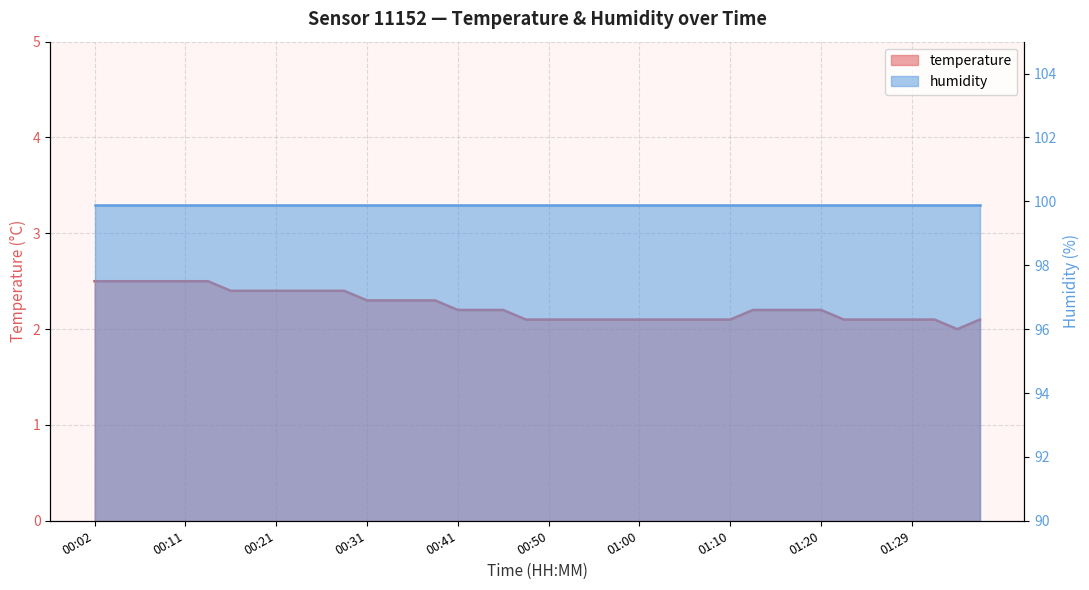

Which category has the highest value across all series?

00:02